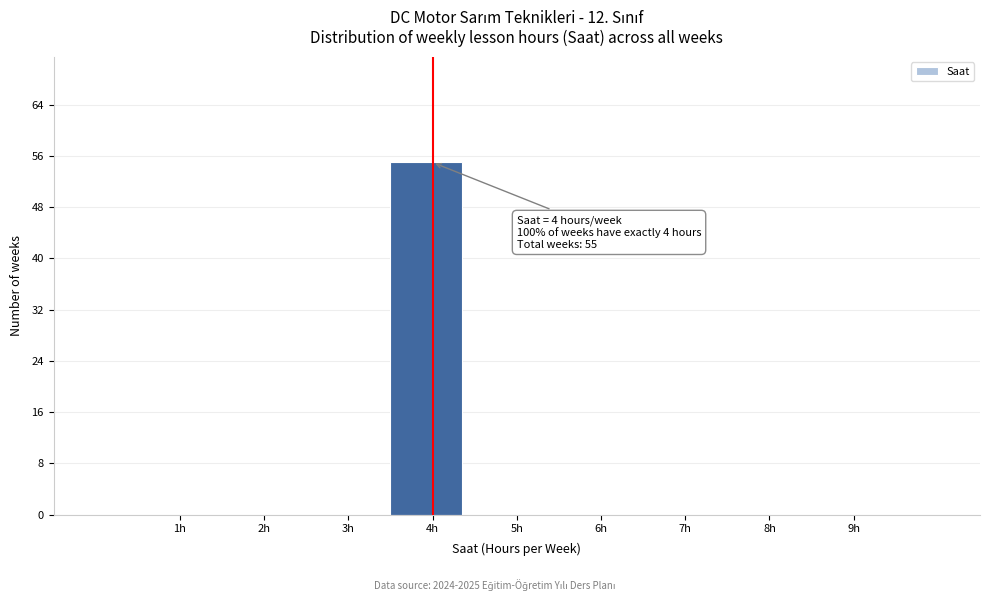

Reading left to right, transcribe all the data shown in this chart.

1h=0	2h=0	3h=0	4h=55	5h=0	6h=0	7h=0	8h=0	9h=0